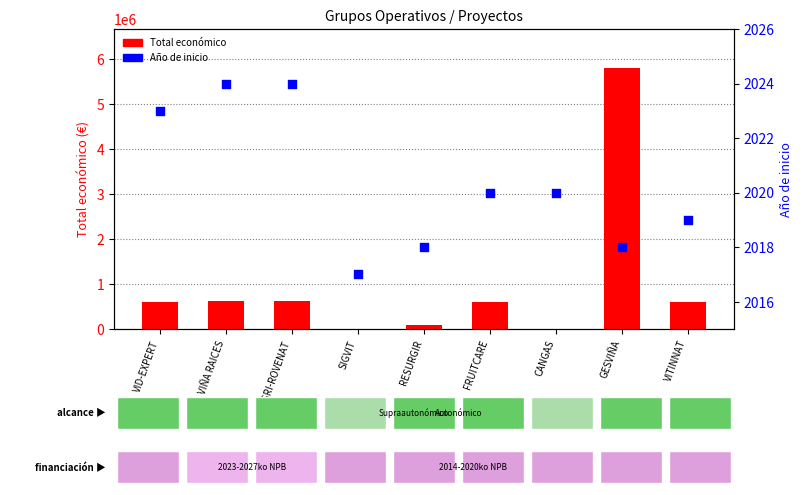

Which series has the largest total across all categories?

Total económico